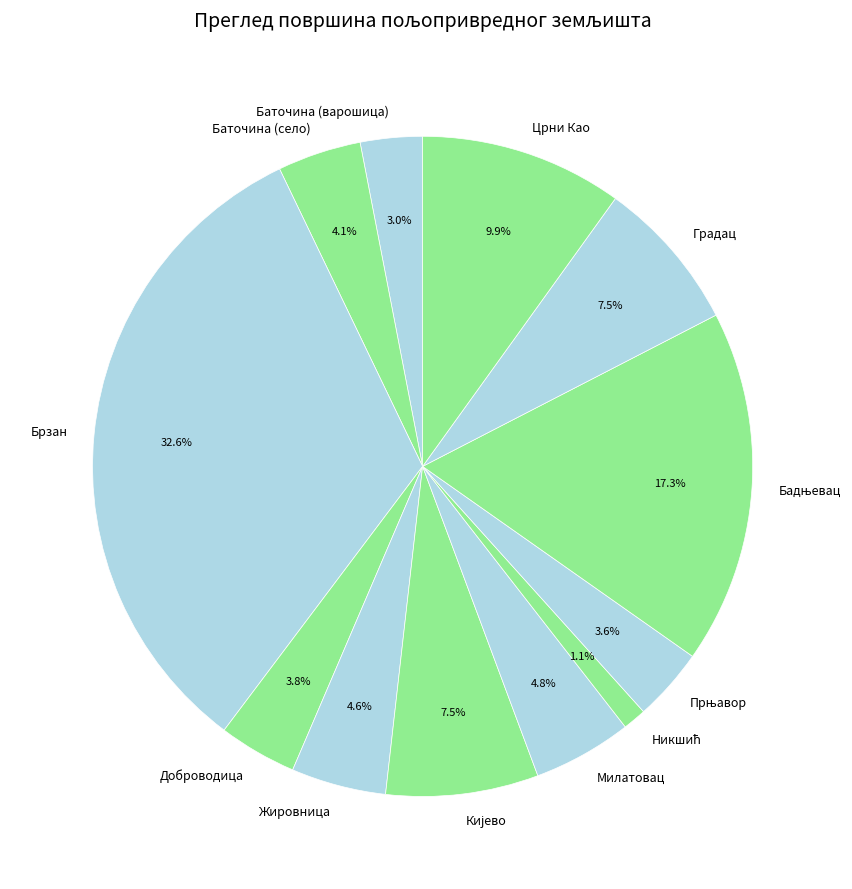

How many slices are in this pie chart?

12